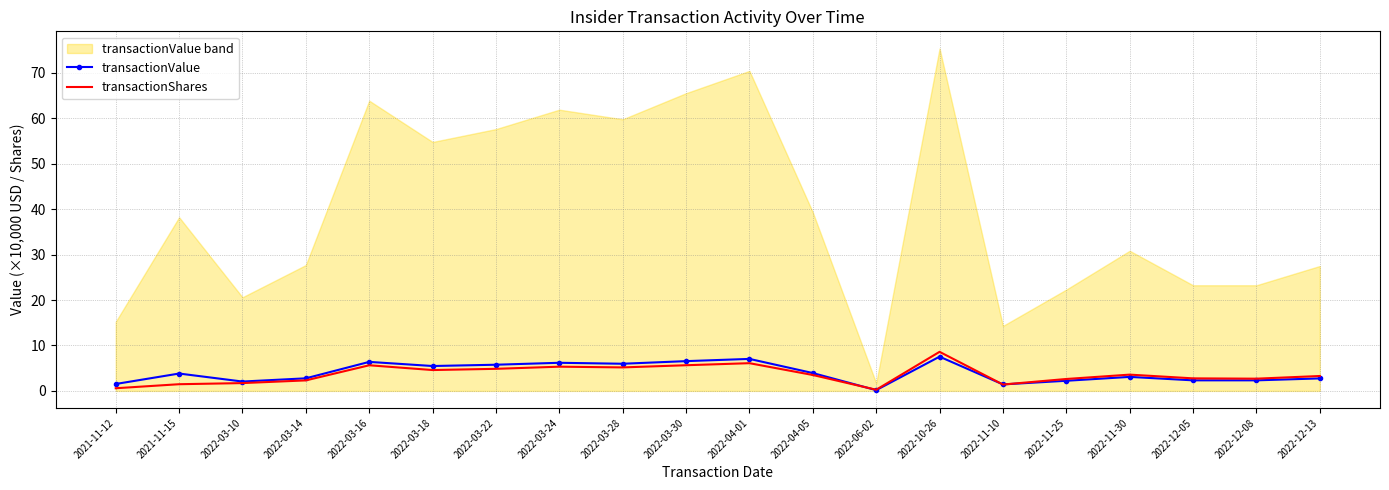

What is the maximum value for transactionShares?

8.6